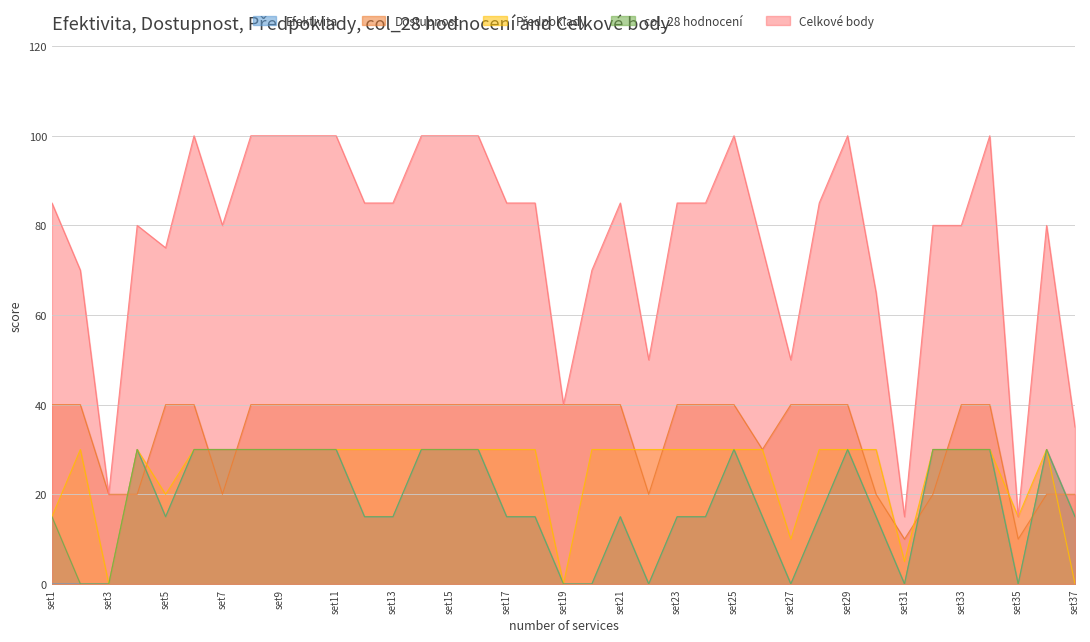

What are all the series names shown in the legend?

Efektivita, Dostupnost, Předpoklady, col_28 hodnocení, Celkové body